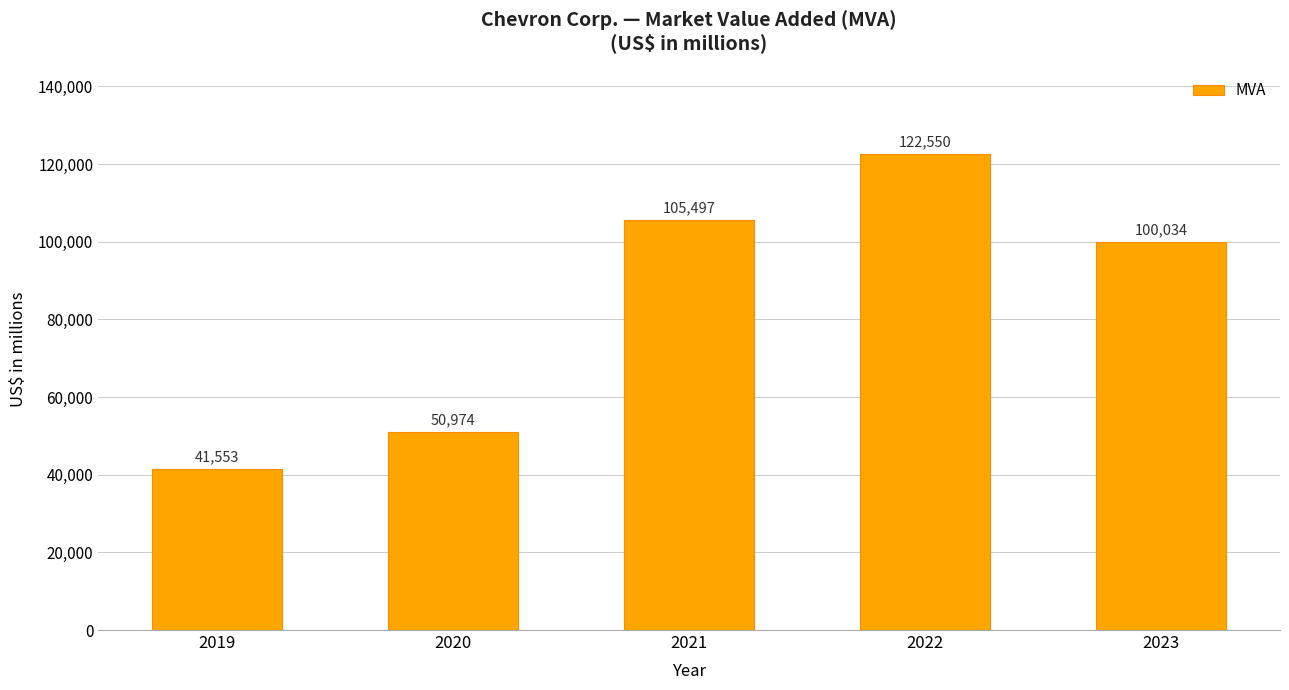

What is the maximum value shown in the chart?

122550